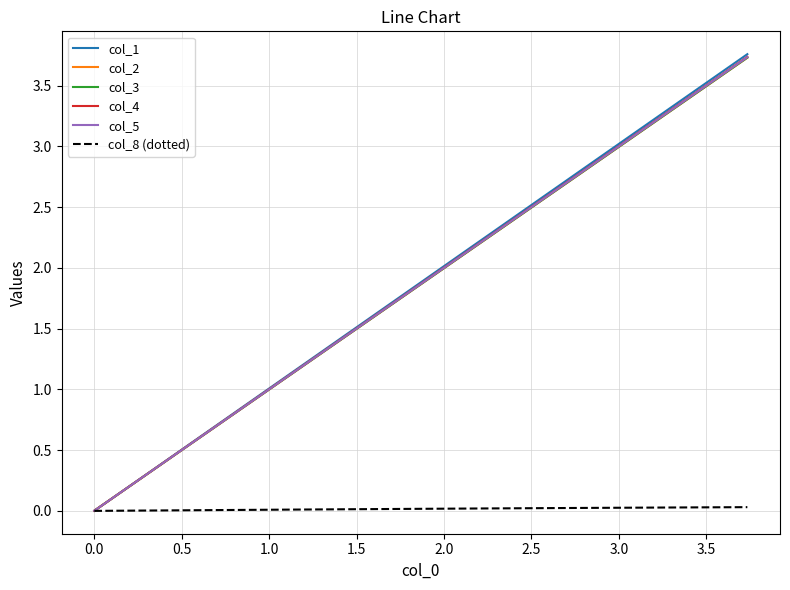

Which series has the largest range (max minus min)?

col_1